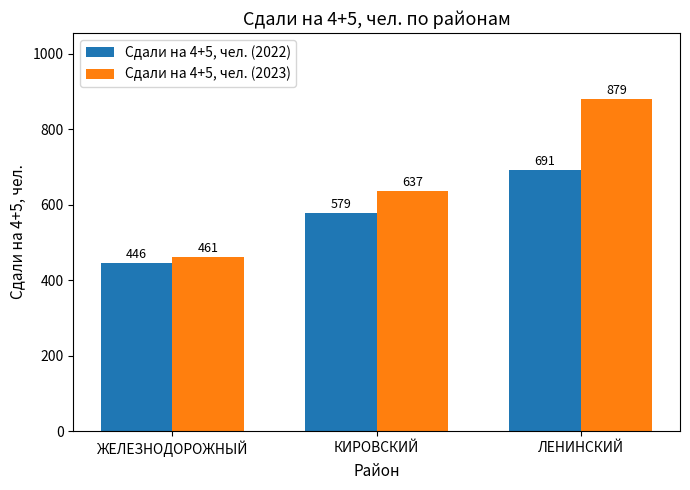

What is the difference between the second highest and minimum values in the Сдали на 4+5, чел. (2022) series?

133